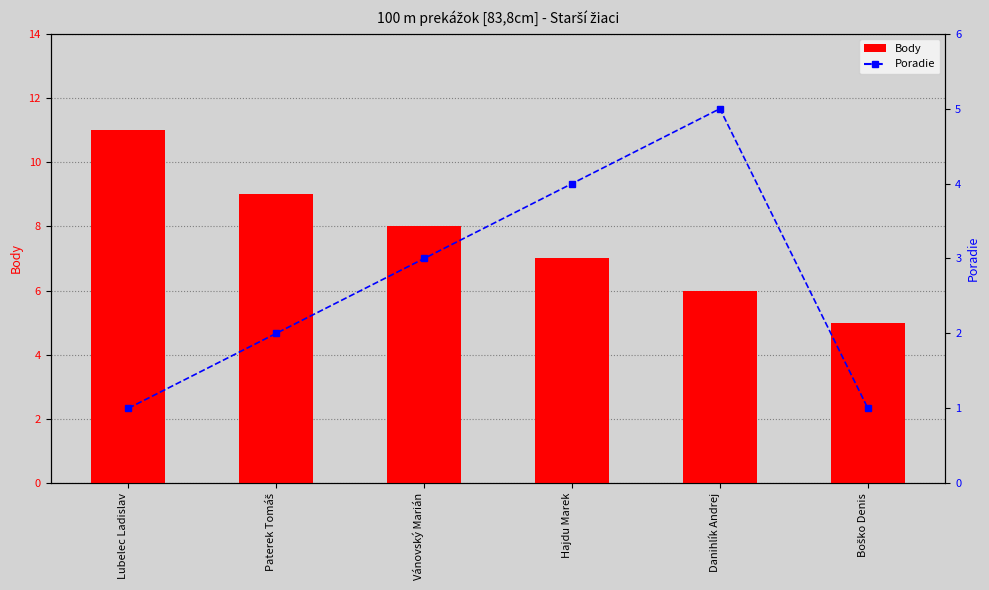

Count the Body values in the range 6 to 9.

4